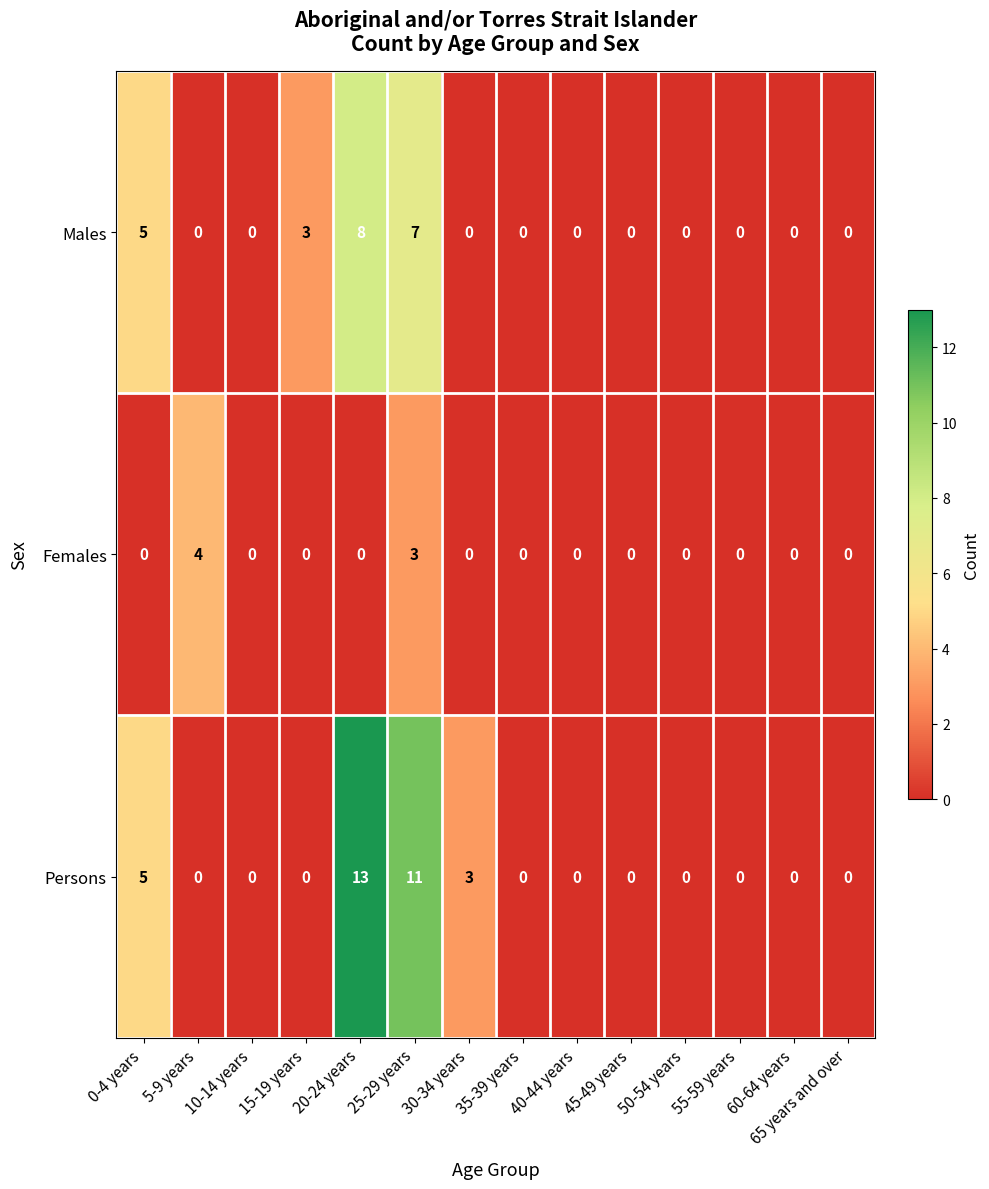

What is the maximum value for Males?

8